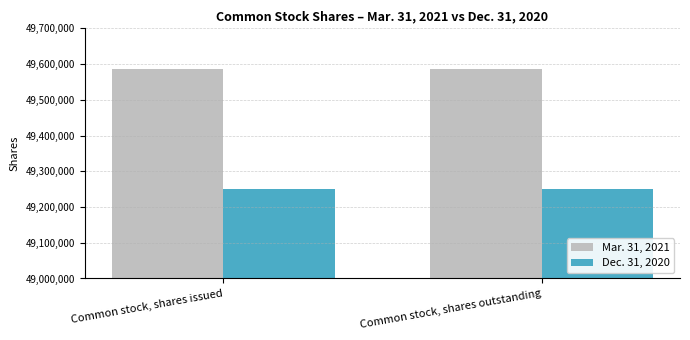

What is the difference between the highest and lowest values at Common stock, shares outstanding?

333801